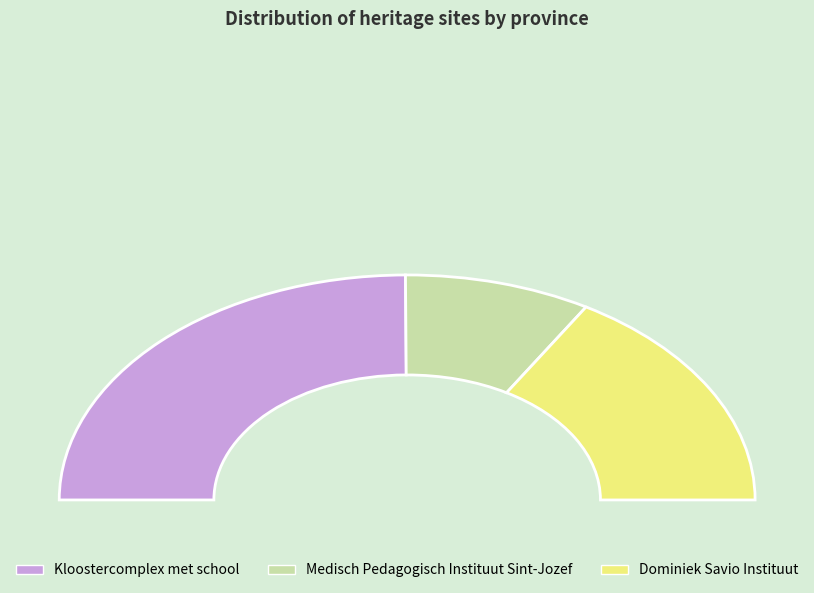

To the nearest percent, what is the average slice percentage?

33%